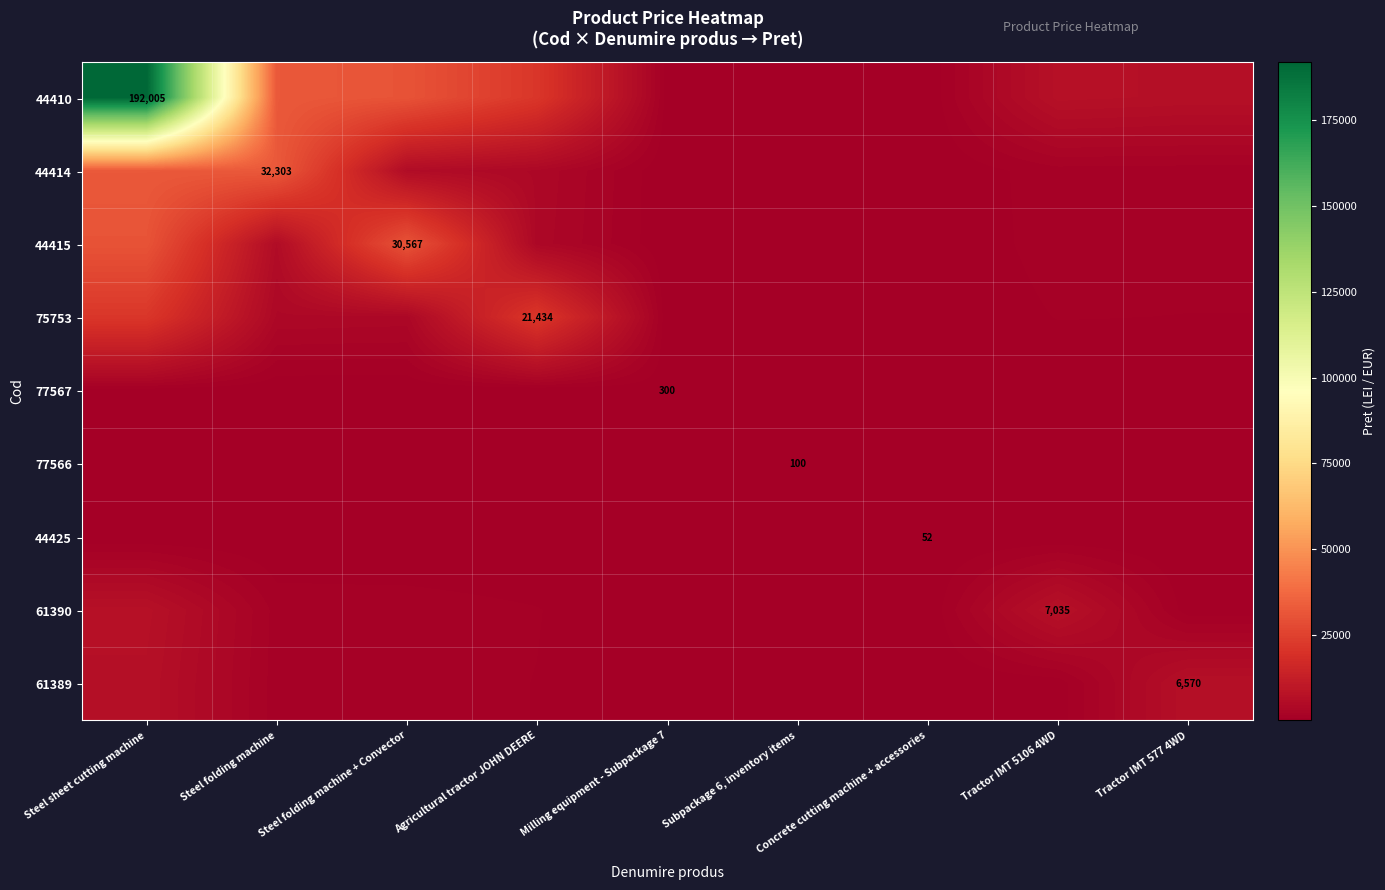

What is the average value of the 77566 series?

27.9